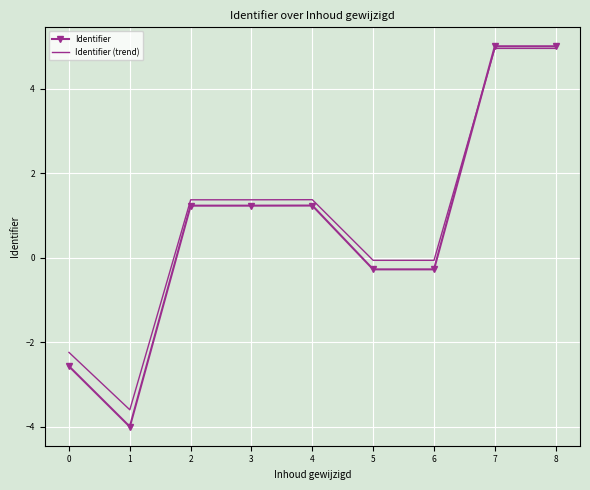

Where does the Identifier (trend) series first go above 1?

2